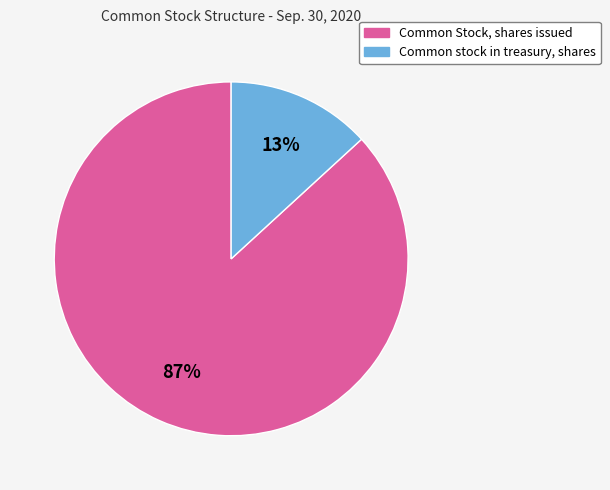

Which category has the smallest portion of the pie?

Common stock in treasury, shares